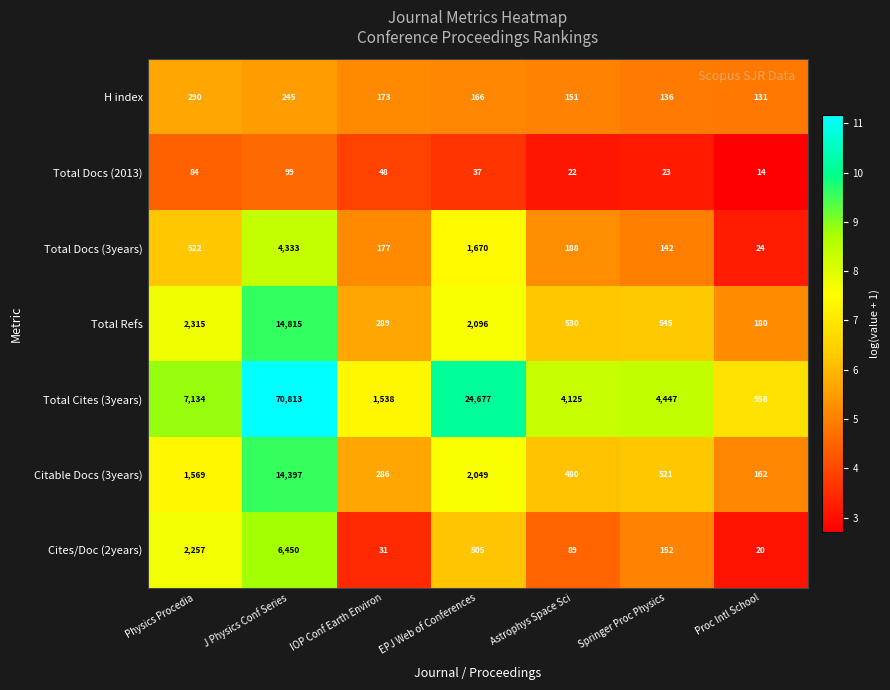

List the series in order of their peak value, lowest first.

Total Docs (2013), H index, Total Docs (3years), Cites/Doc (2years), Citable Docs (3years), Total Refs, Total Cites (3years)